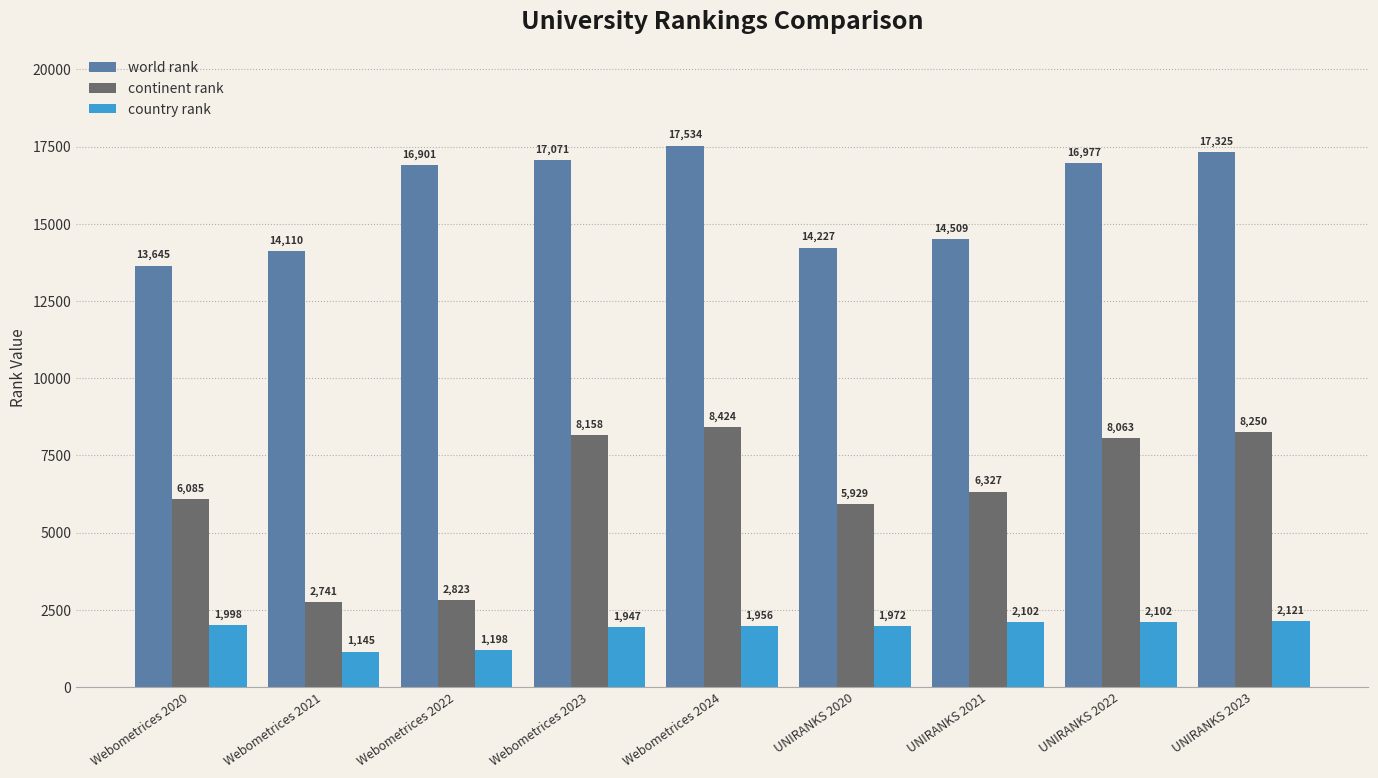

List the series in order of their peak value, lowest first.

country rank, continent rank, world rank